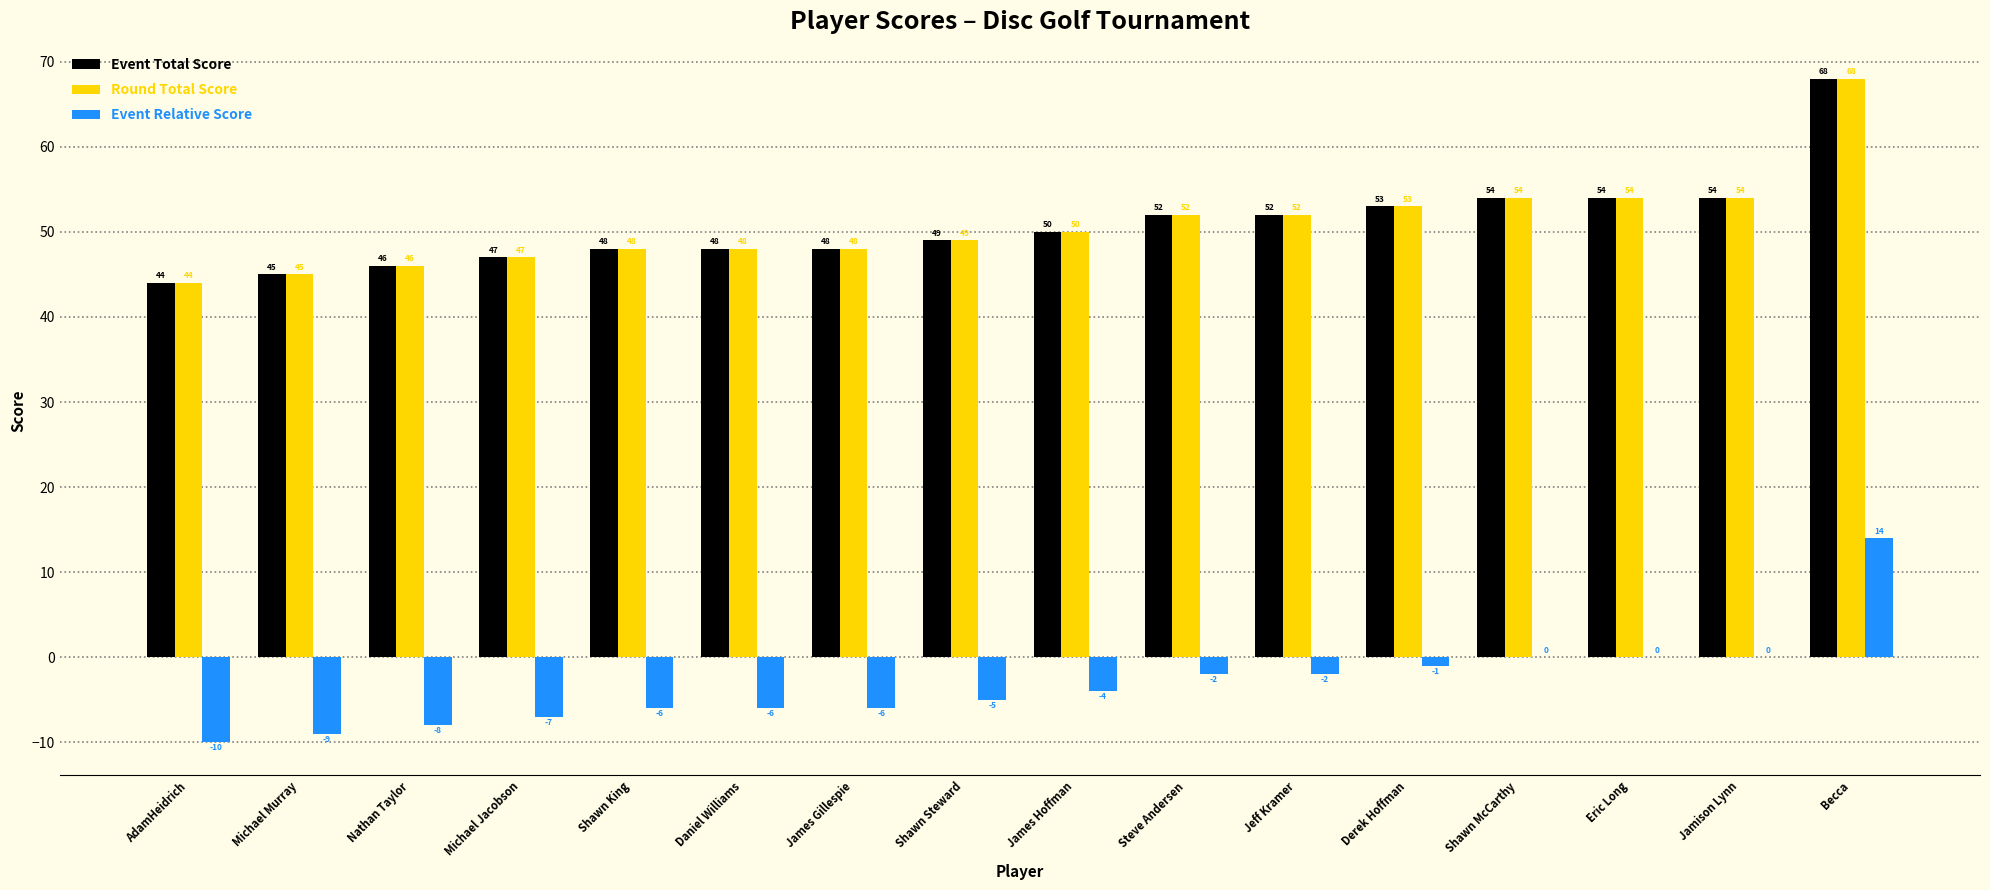

What is the maximum value for Event Relative Score?

14